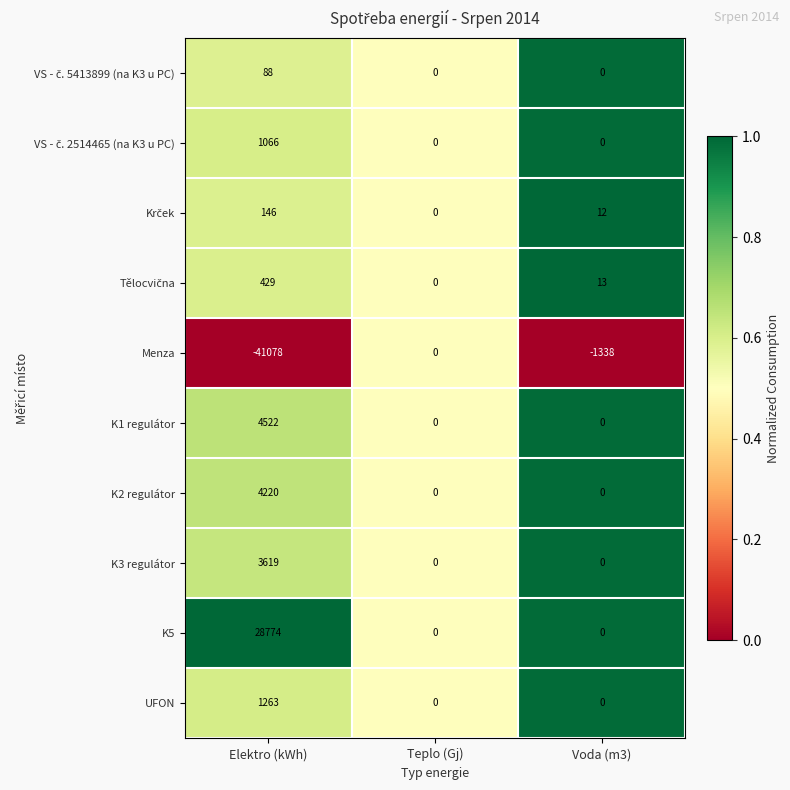

Which series changed the most between Elektro (kWh) and Teplo (Gj)?

Menza